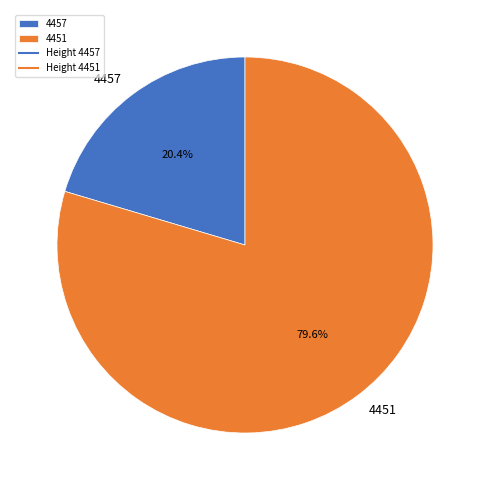

What is the ratio of the value at 4457 to the value at 4451?

0.3